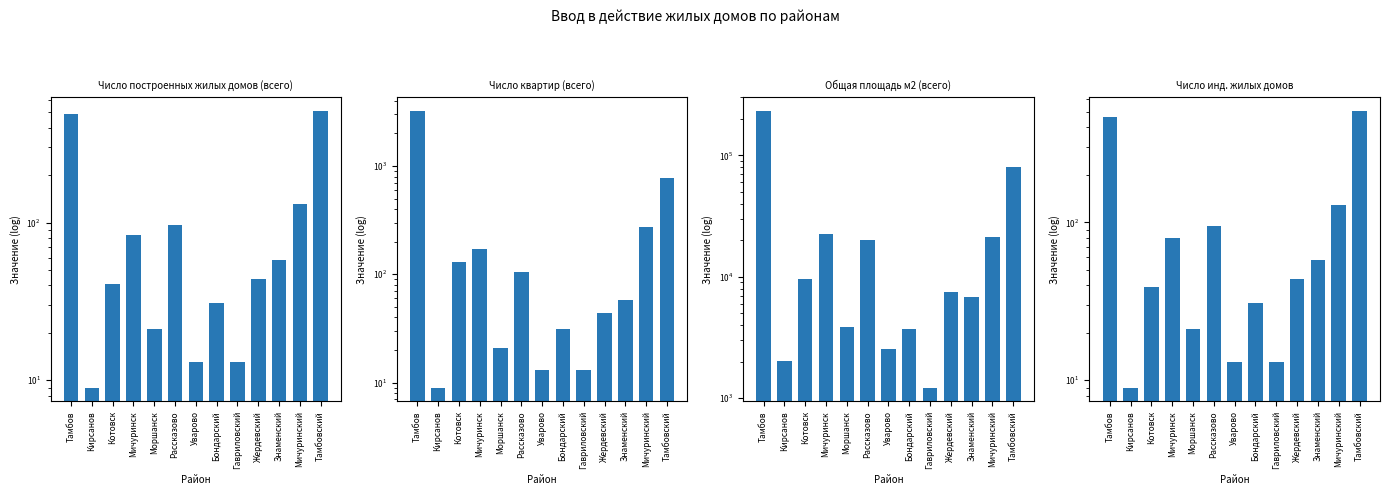

How many data points does each series have?

13